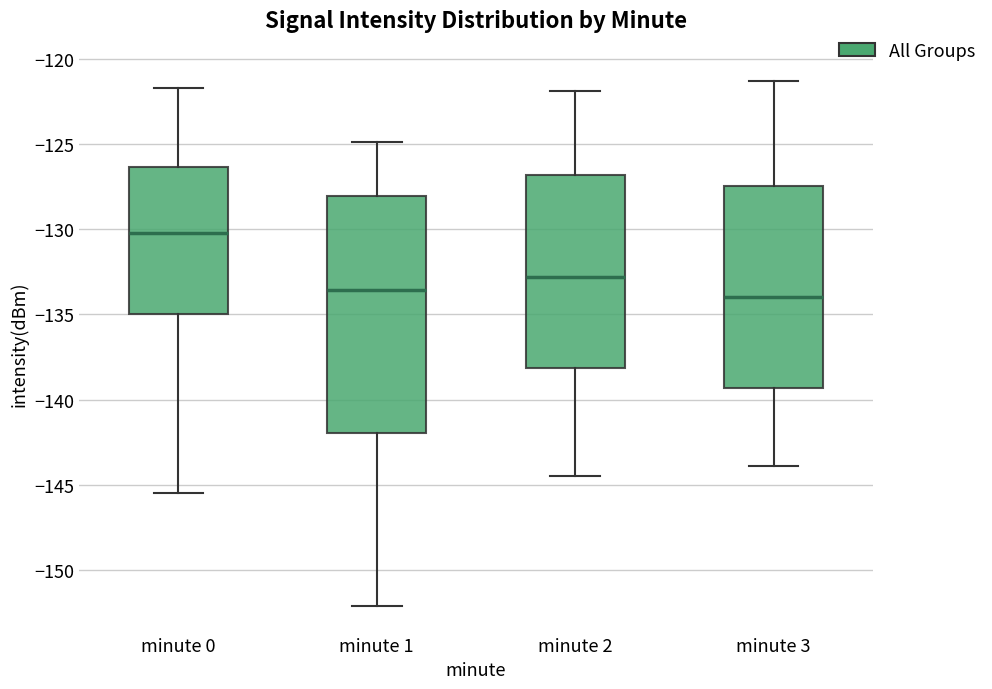

Which box is the tallest, from its lower edge to its upper edge?

minute 1